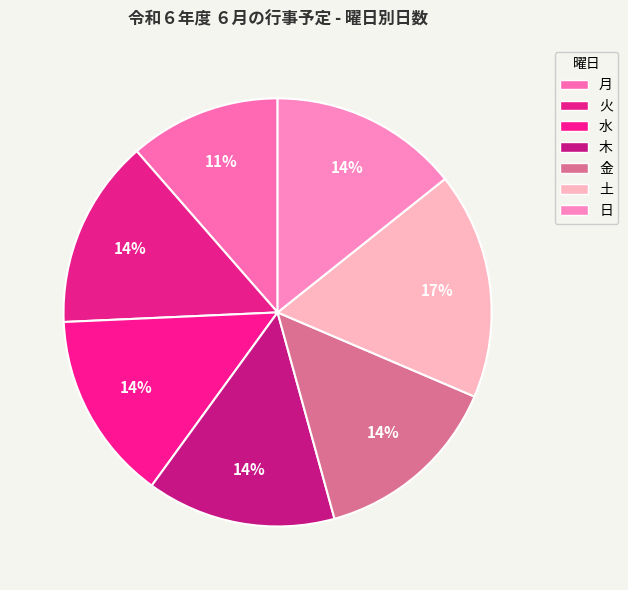

Is it true that 土 is 22% of the pie?

False